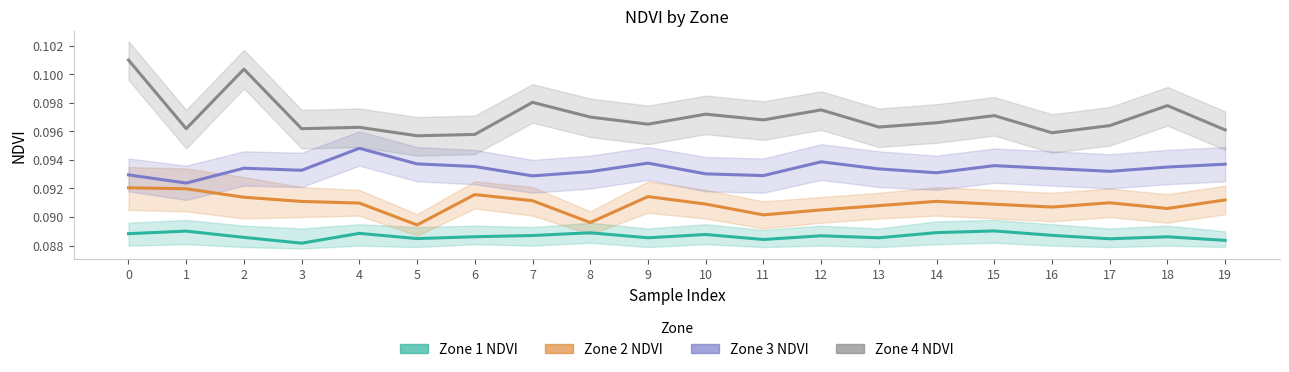

At how many categories does at least one series exceed 0?

20